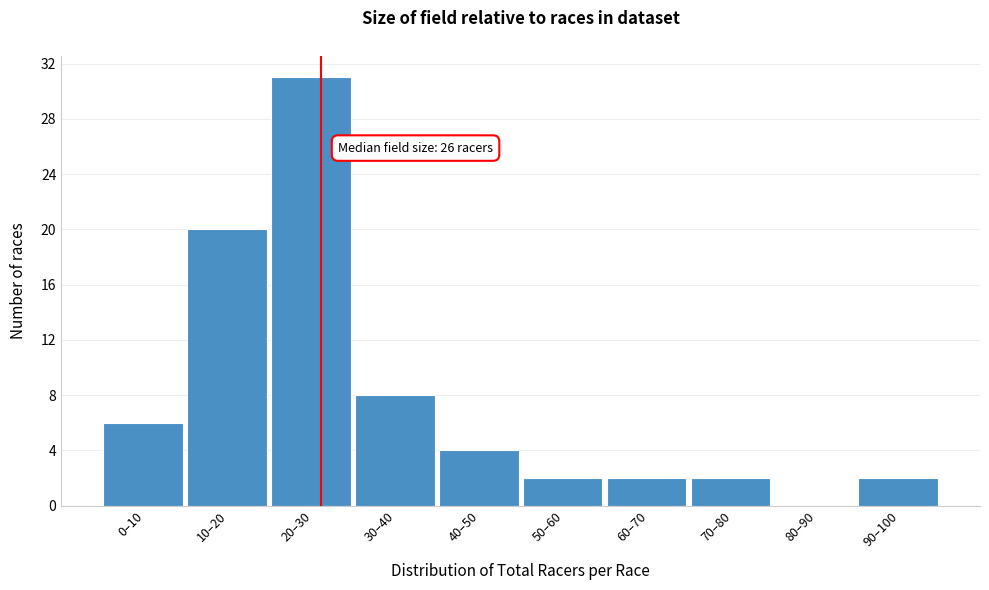

Reading left to right, what are all the values shown in this chart?

0–10=6	10–20=20	20–30=31	30–40=8	40–50=4	50–60=2	60–70=2	70–80=2	80–90=0	90–100=2